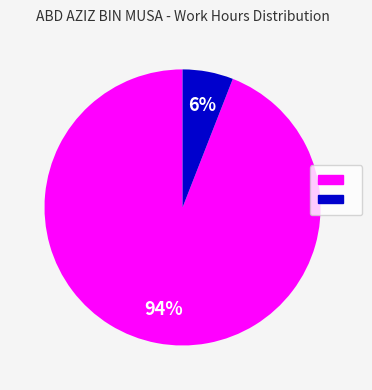

Does any single category account for the majority?

Yes